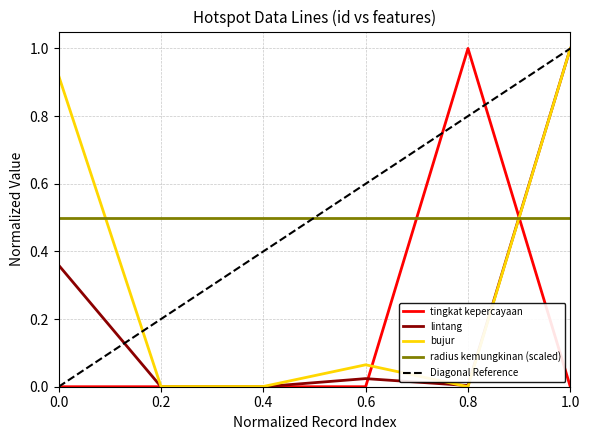

Is the value of lintang at 0.6 greater than the value of bujur at 0.0?

No